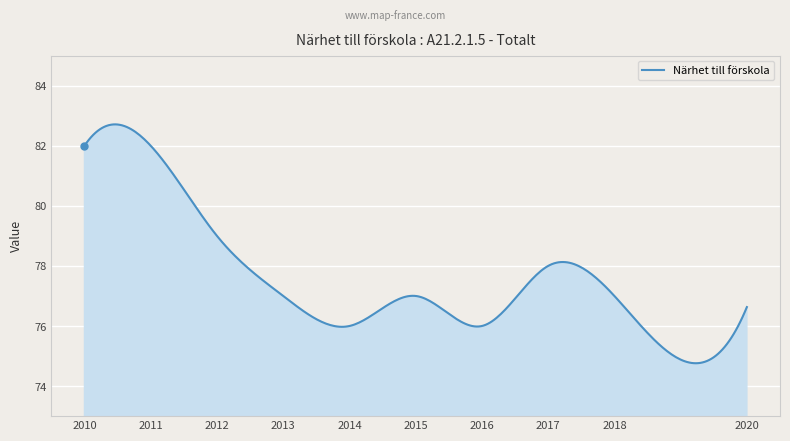

What is the minimum value shown in the chart?

74.8